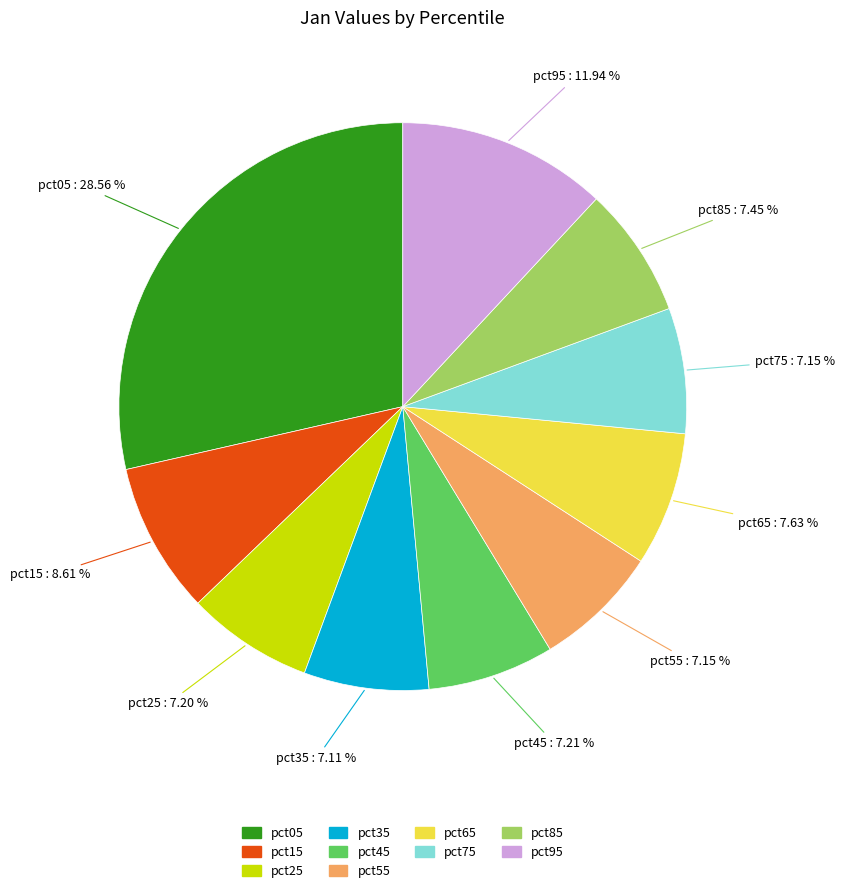

Is there a majority slice in this chart?

No